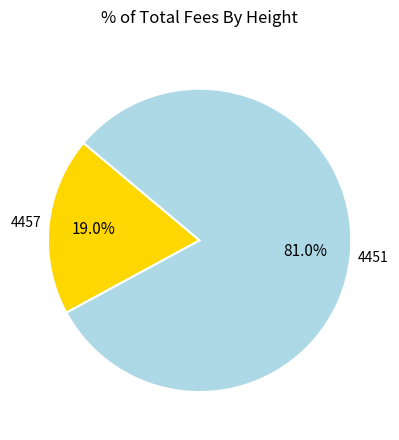

Approximately how many times larger is the value at 4457 compared to 4451?

0.2